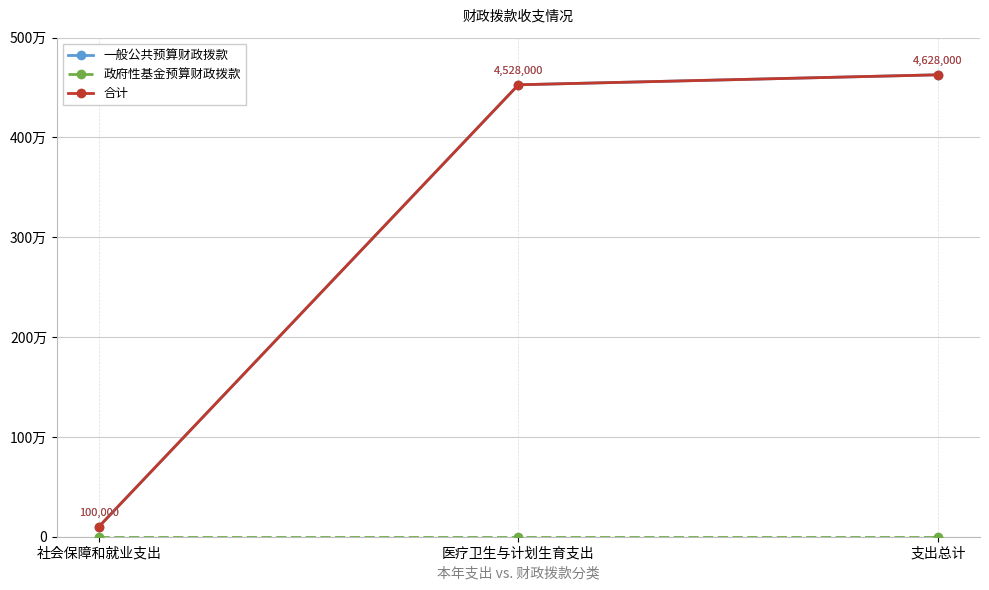

Reading right to left, transcribe all the data shown in this chart.

一般公共预算财政拨款: 4628000	4528000	100000
政府性基金预算财政拨款: 0	0	0
合计: 4628000	4528000	100000